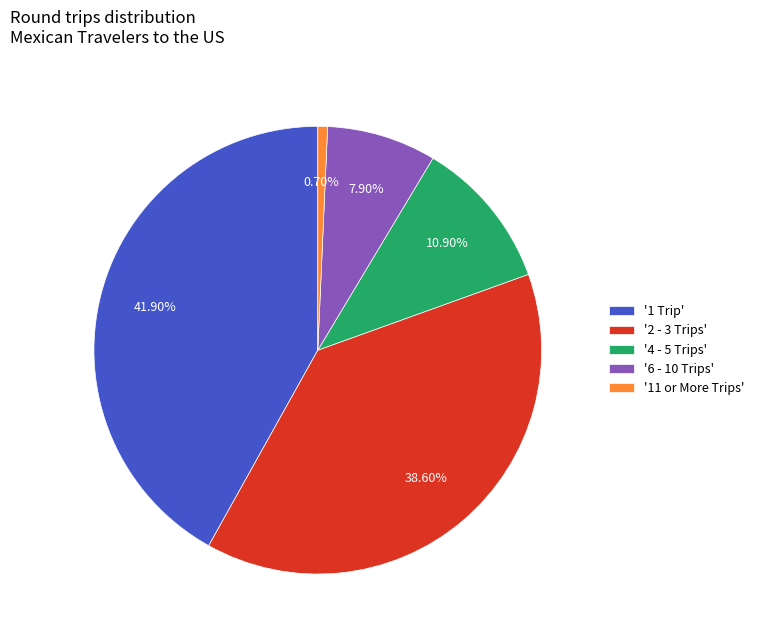

Count the number of slices in the pie.

5